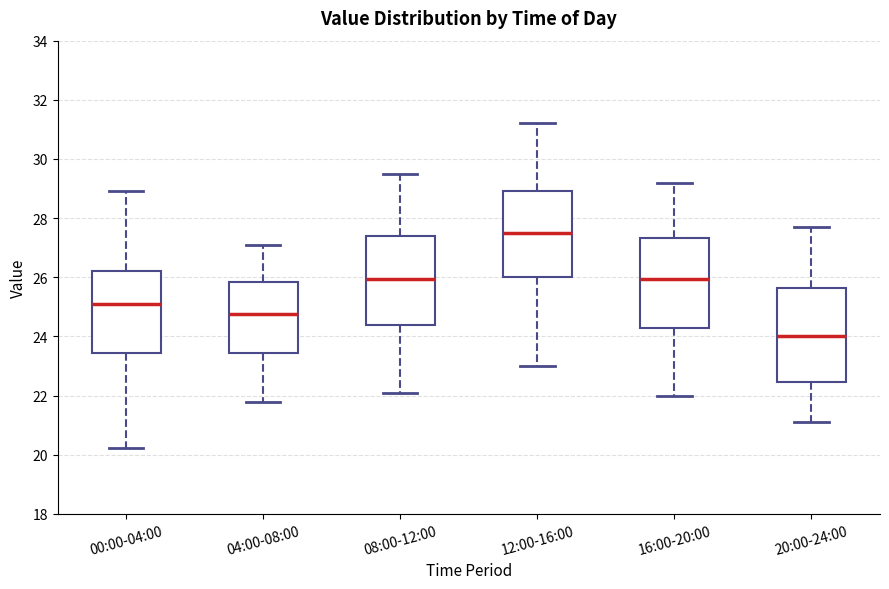

Reading left to right, transcribe this box plot: for each box, give where its median line is, the range the box spans, and where its two whiskers end, as read against the y-axis. The values are not printed on the chart, so give them approximately, as read against the axis.

00:00-04:00: median 25.2, box 23.4 to 26.2, whiskers 20.2 to 29.0
04:00-08:00: median 24.8, box 23.4 to 25.8, whiskers 21.8 to 27.2
08:00-12:00: median 26.0, box 24.4 to 27.4, whiskers 22.2 to 29.6
12:00-16:00: median 27.6, box 26.0 to 29.0, whiskers 23.0 to 31.2
16:00-20:00: median 26.0, box 24.4 to 27.4, whiskers 22.0 to 29.2
20:00-24:00: median 24.0, box 22.4 to 25.6, whiskers 21.2 to 27.8